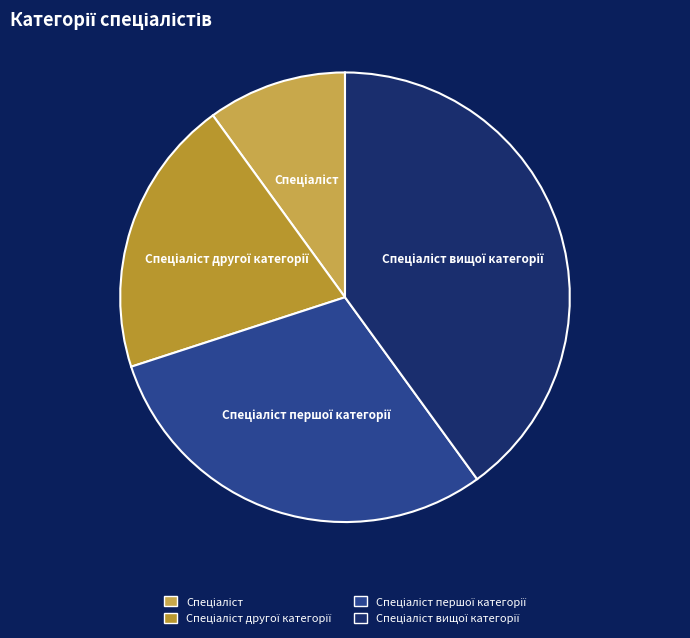

The Спеціаліст другої категорії slice represents 27% of the pie. True or false?

False